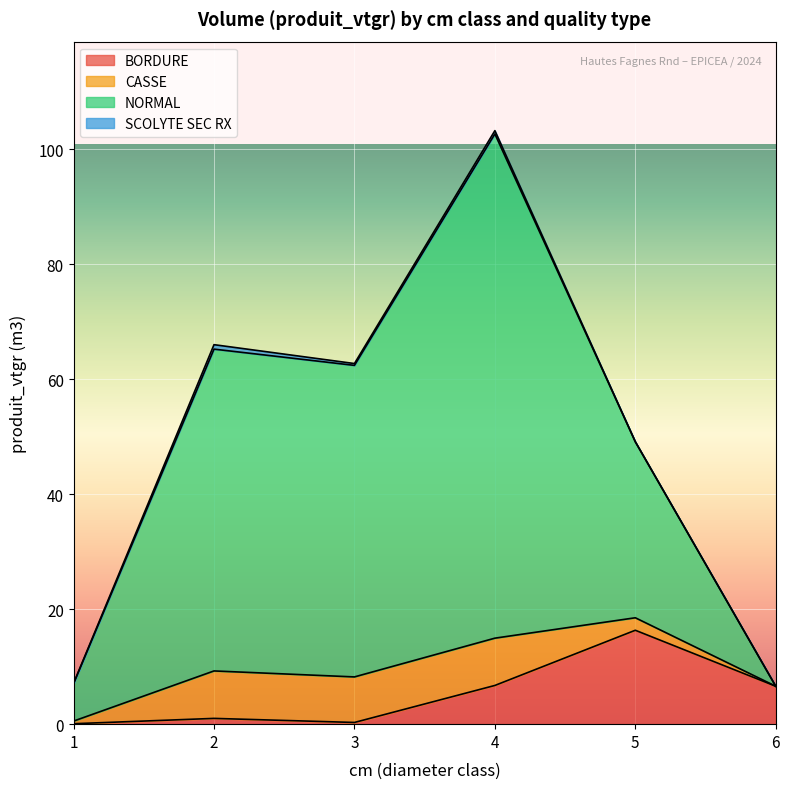

Does the chart display data point markers on the line(s)?

No